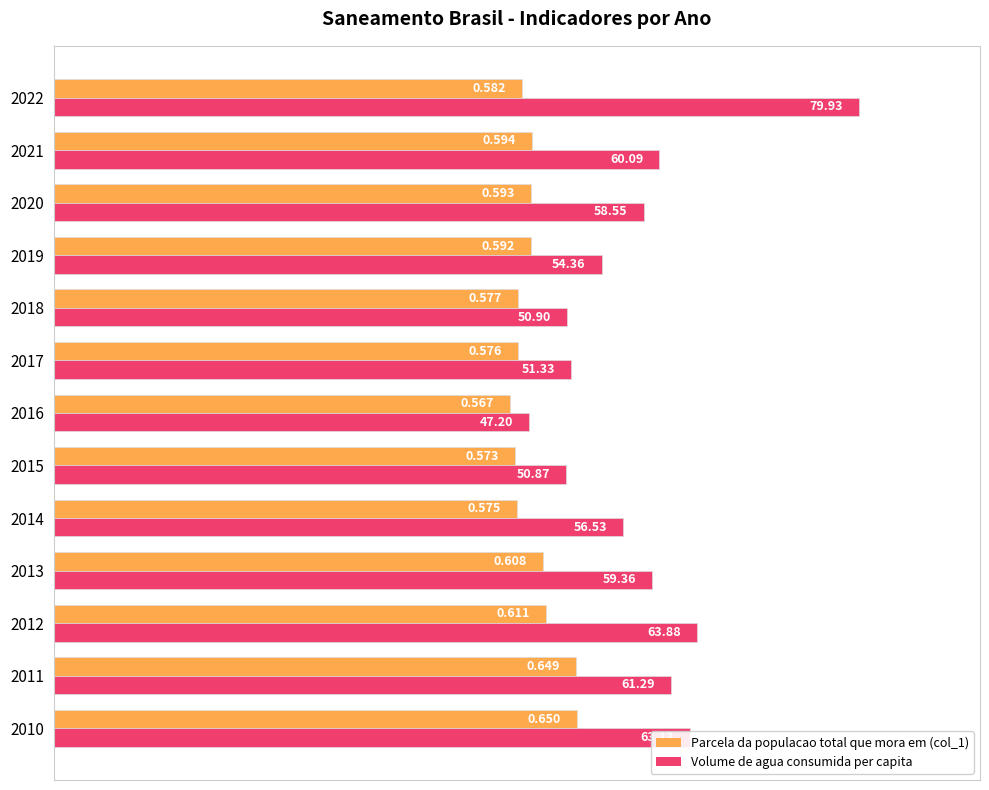

At which category is the sum across all series the highest?

2022